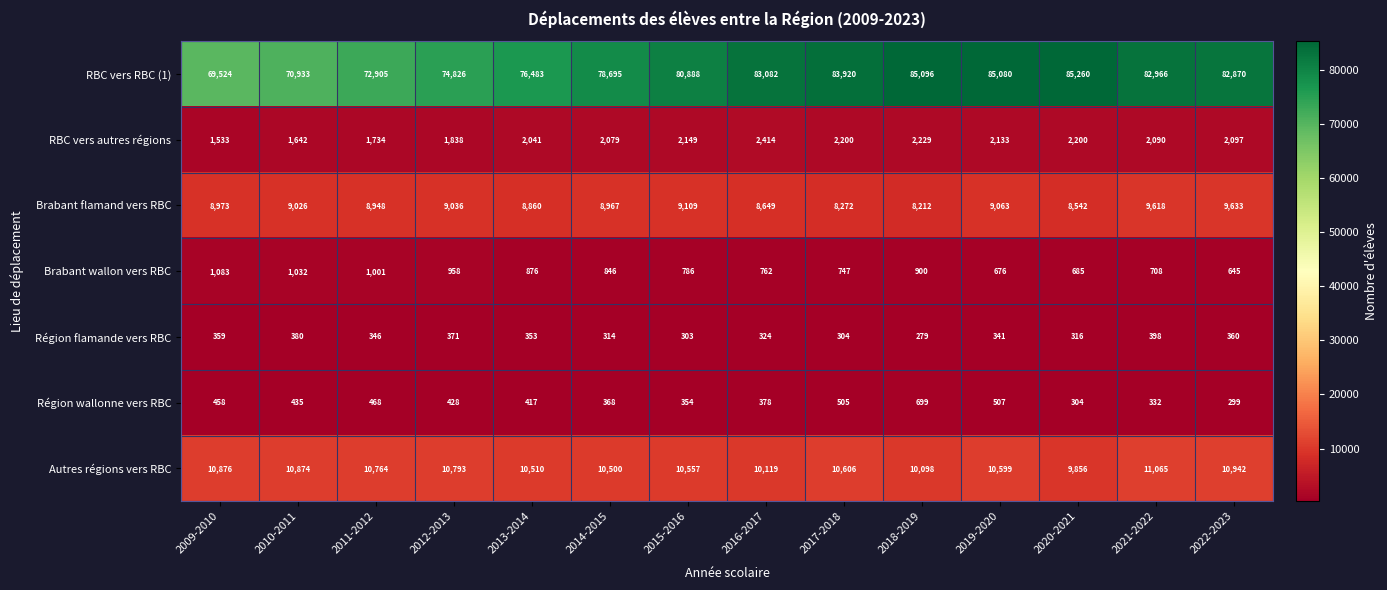

At which category is the sum across all series the highest?

2019-2020